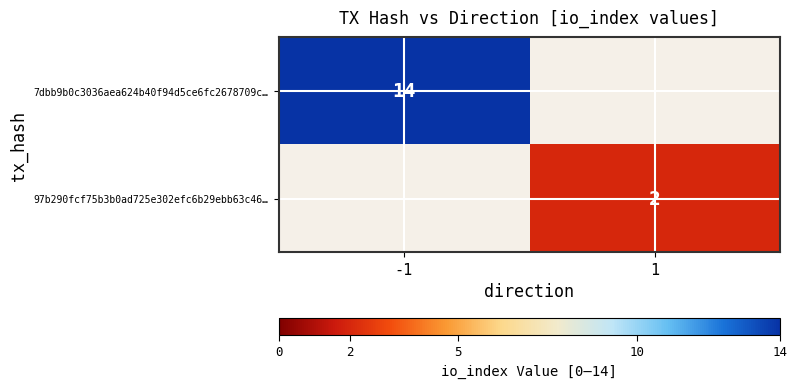

Which category has the highest value across all series?

-1